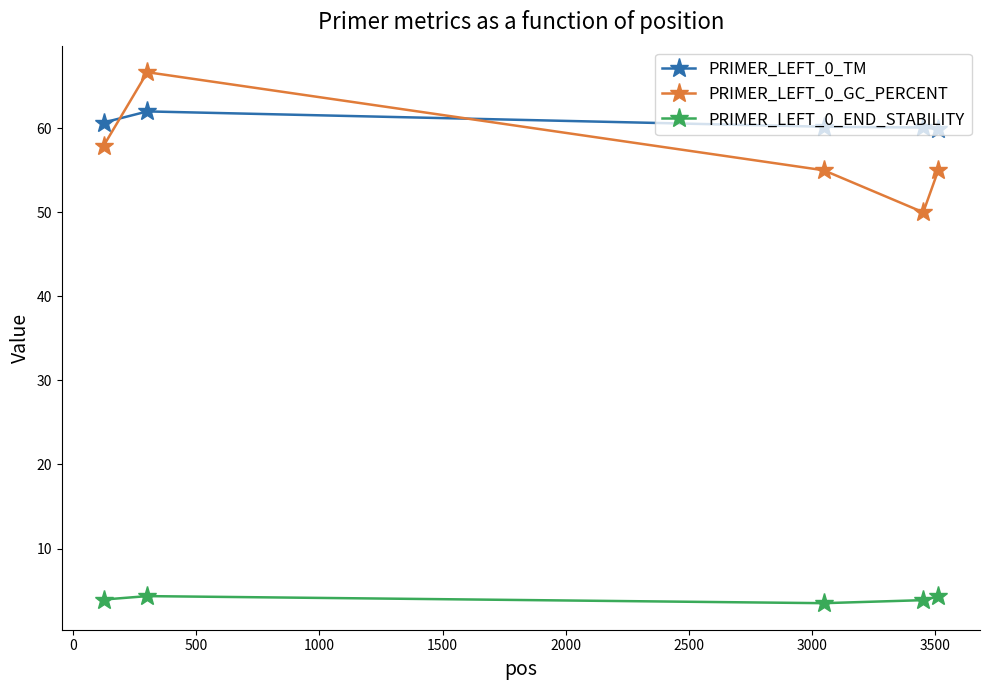

What is the highest value of the PRIMER_LEFT_0_TM series?

62.0